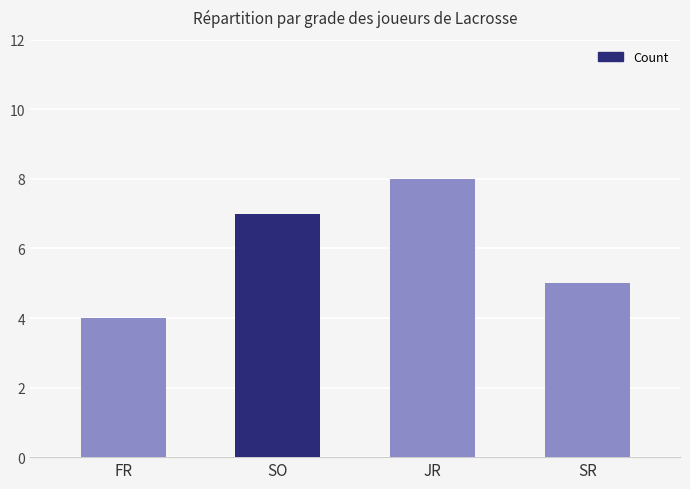

What is the greatest value displayed?

8